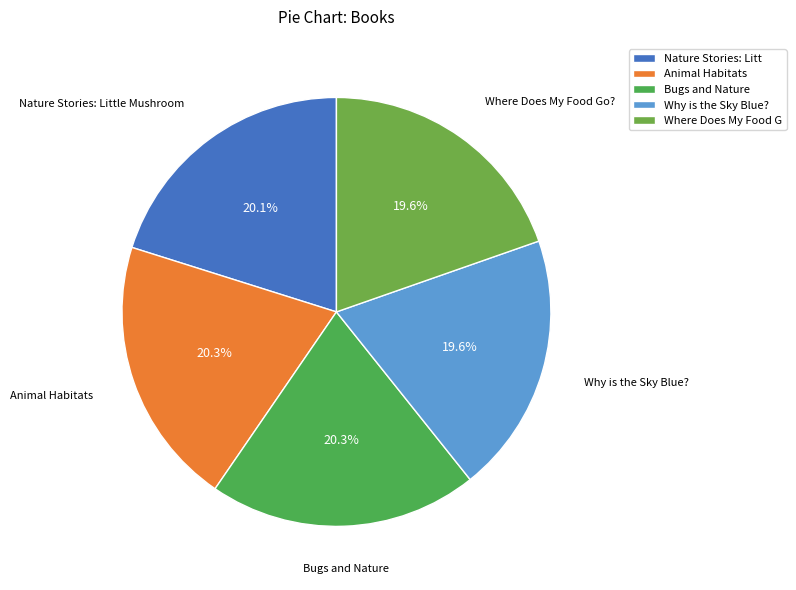

To the nearest percent, what is the difference between the largest and smallest slice percentages?

1%